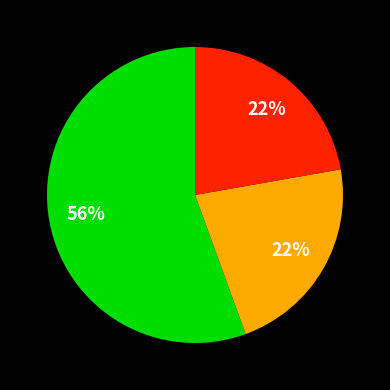

To the nearest percent, what is the average slice percentage?

33%